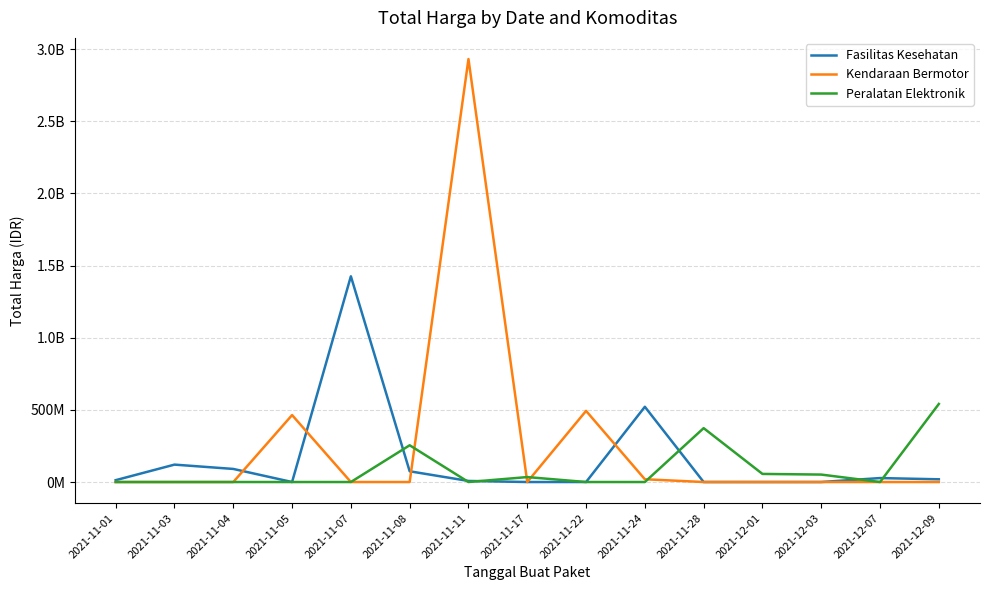

At which category is the sum across all series the highest?

2021-11-11